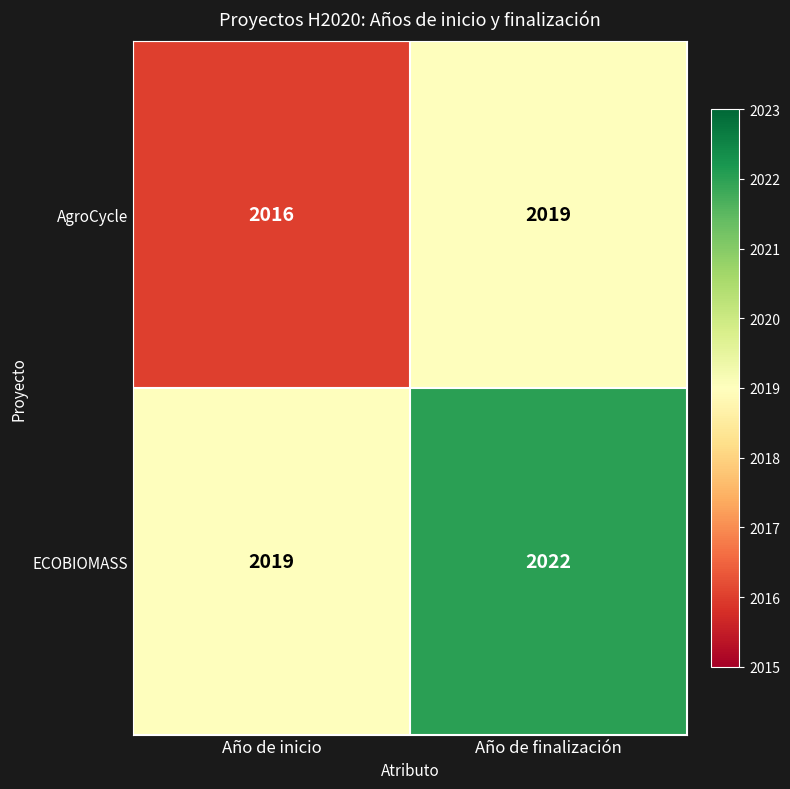

Is it true that AgroCycle equals 2019 at Año de finalización?

True